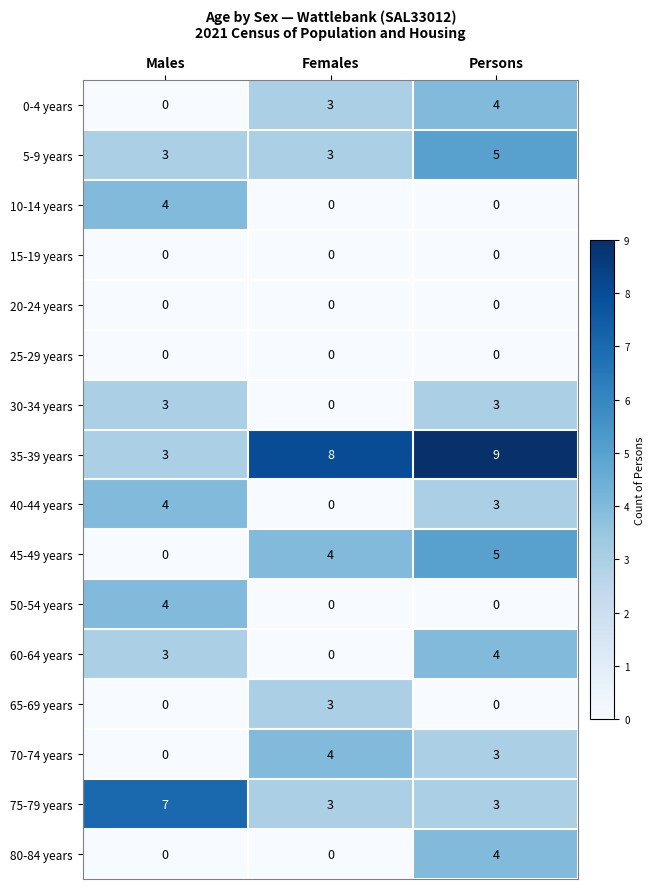

At which category does the chart reach its peak across all series?

Persons